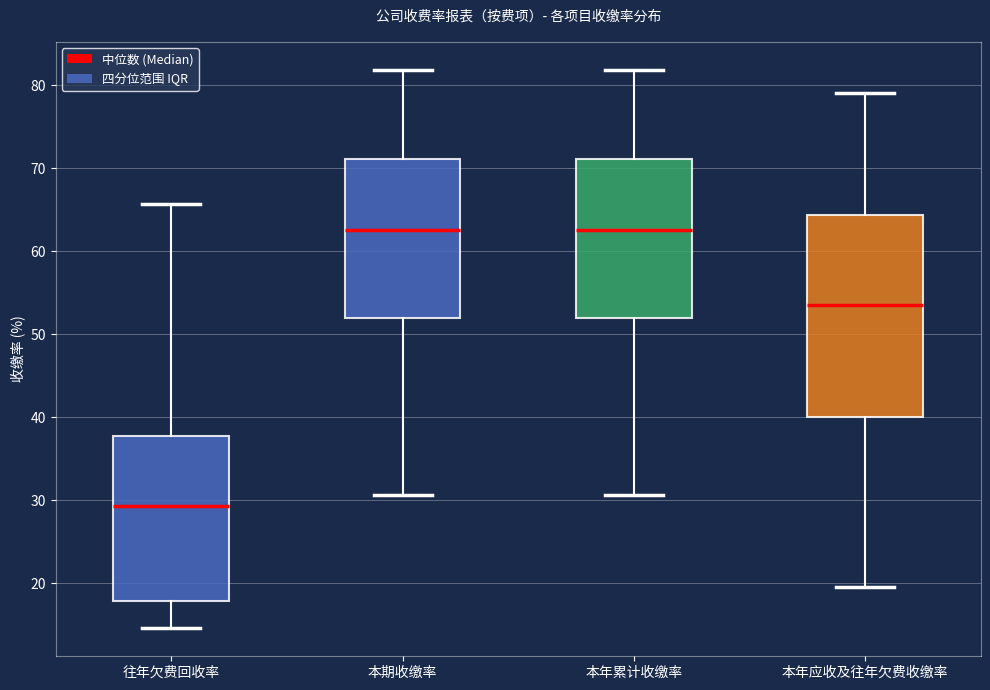

Where does the upper whisker of the box for 本年累计收缴率 end on the y-axis? The values are not printed on the chart, so give them approximately, as read against the axis.

82